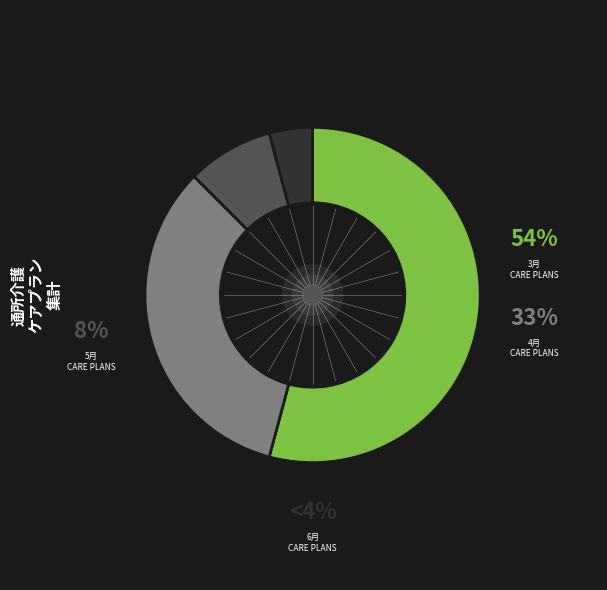

Which category has the smallest portion of the pie?

6月